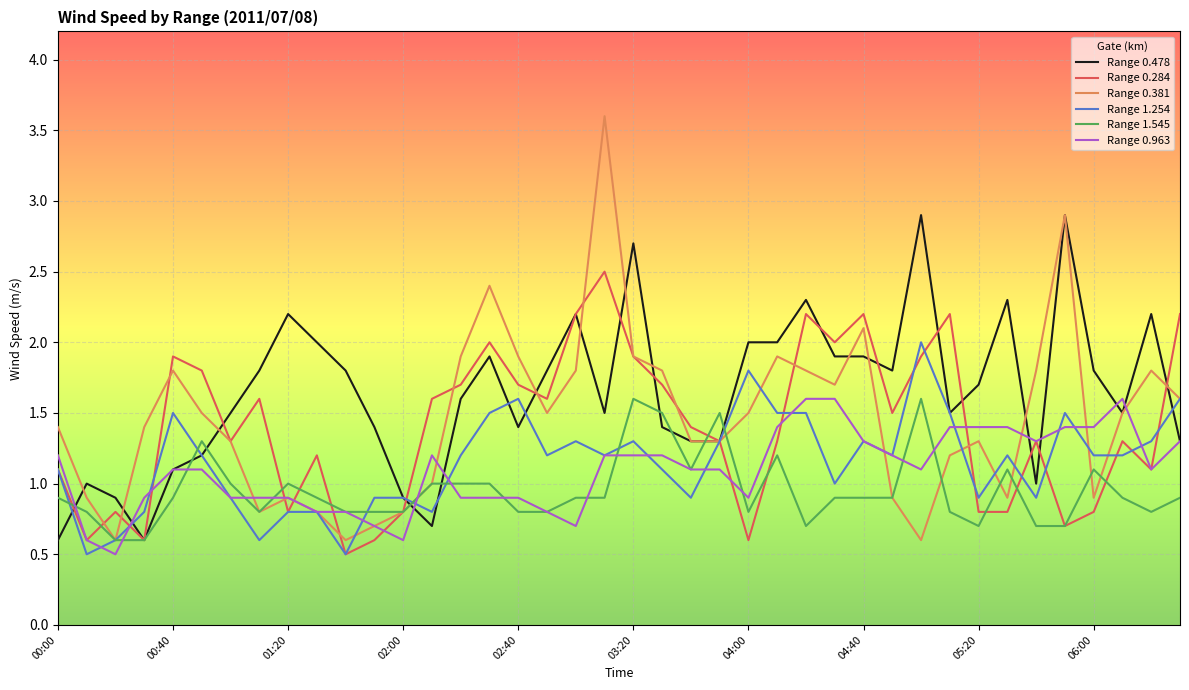

Is this an area chart (filled region under the line)?

No